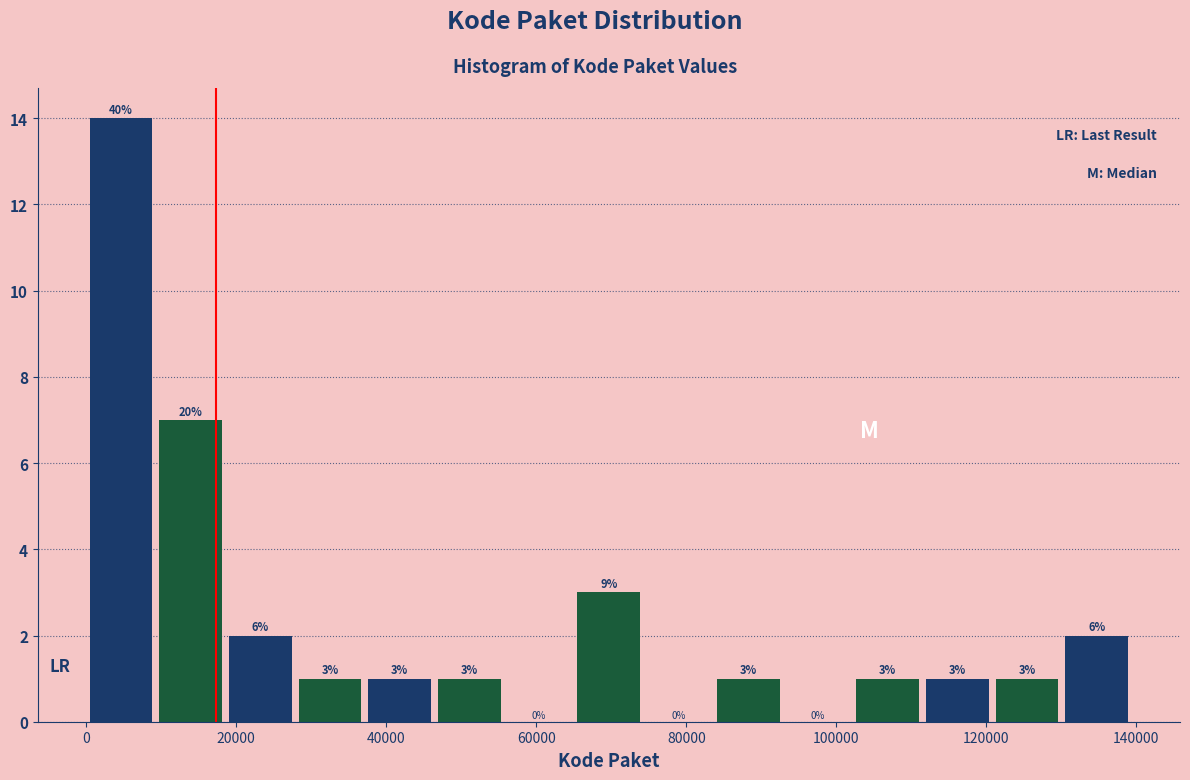

Which range on the x-axis has the tallest bar?

0 to 10000